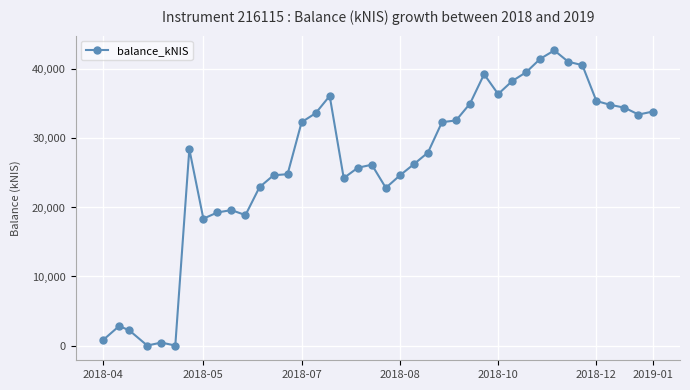

Is this an area chart (filled region under the line)?

No